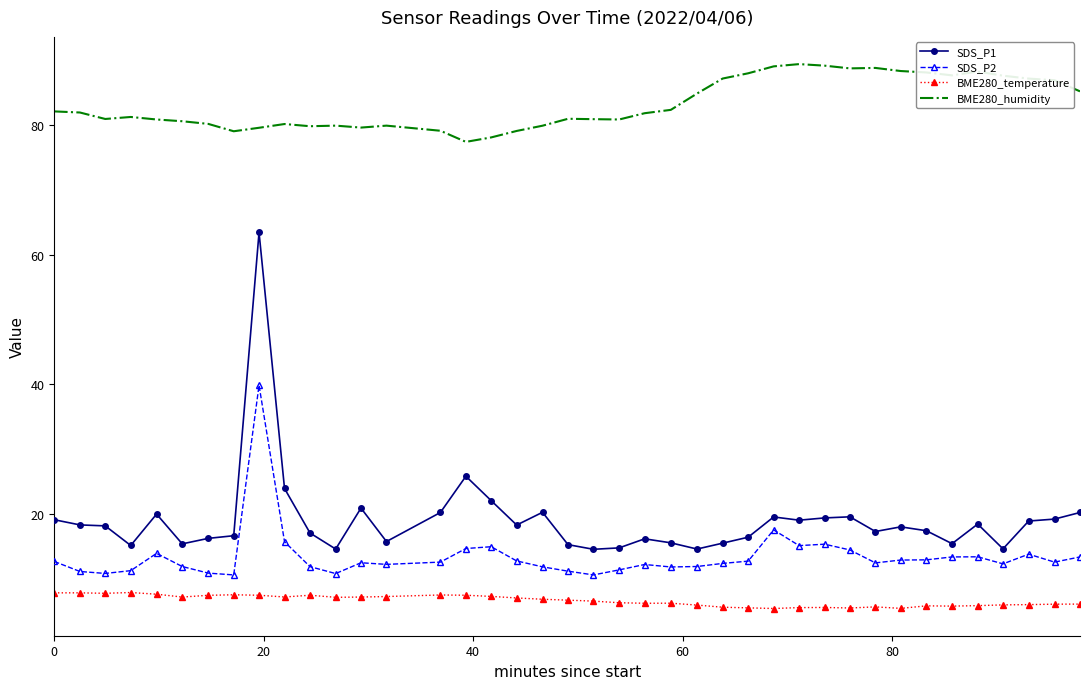

Which series has the largest range (max minus min)?

SDS_P1